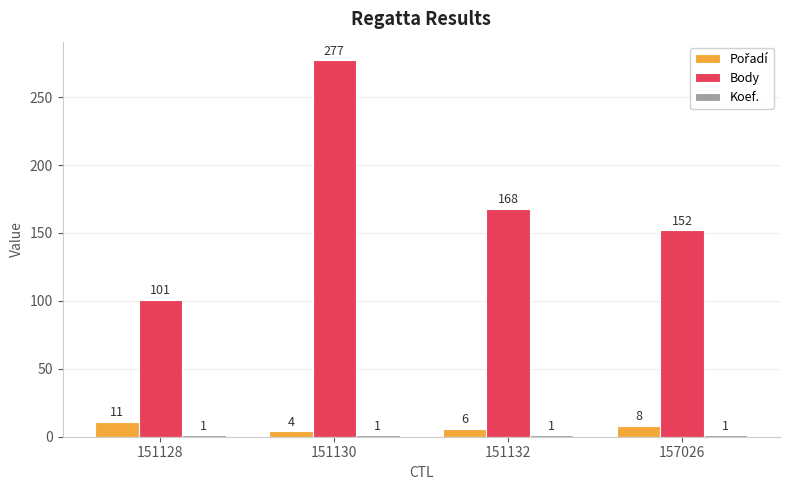

What is the approximate value of Body at 151130?

277